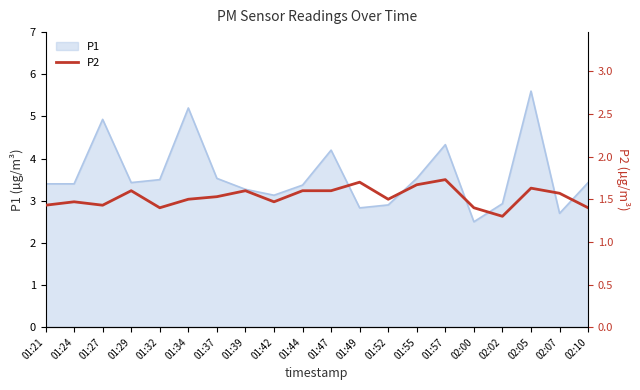

What position from the left is 01:44?

10